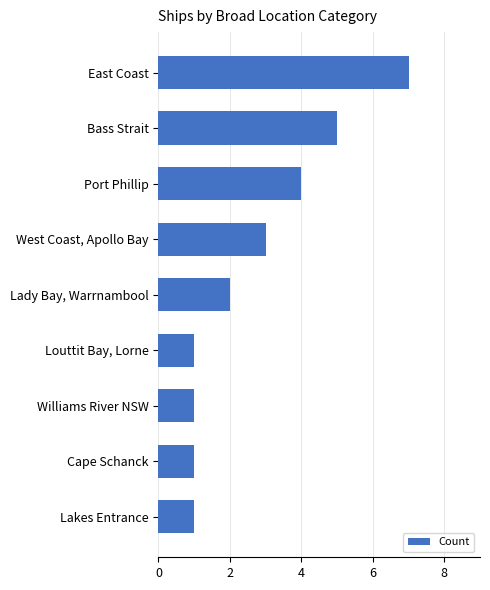

Approximately how many times larger is the value at Port Phillip compared to West Coast, Apollo Bay?

1.3